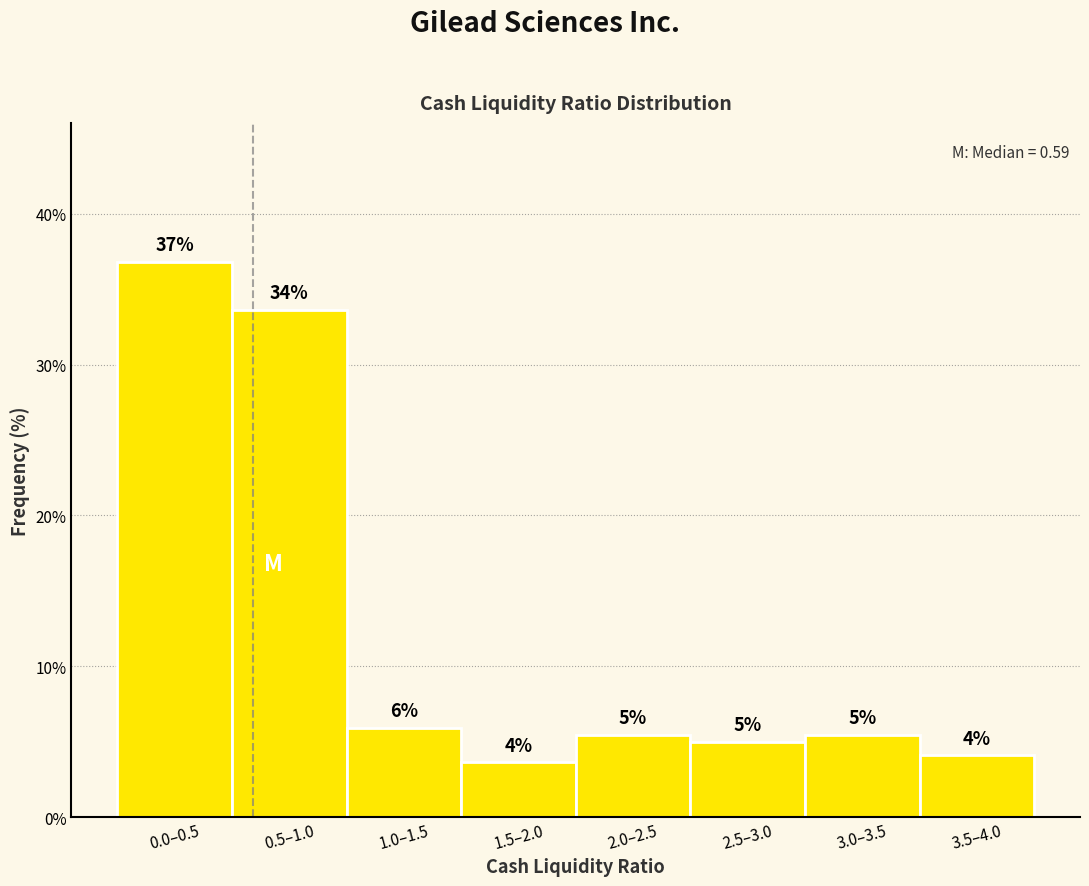

What is the greatest value displayed?

36.8